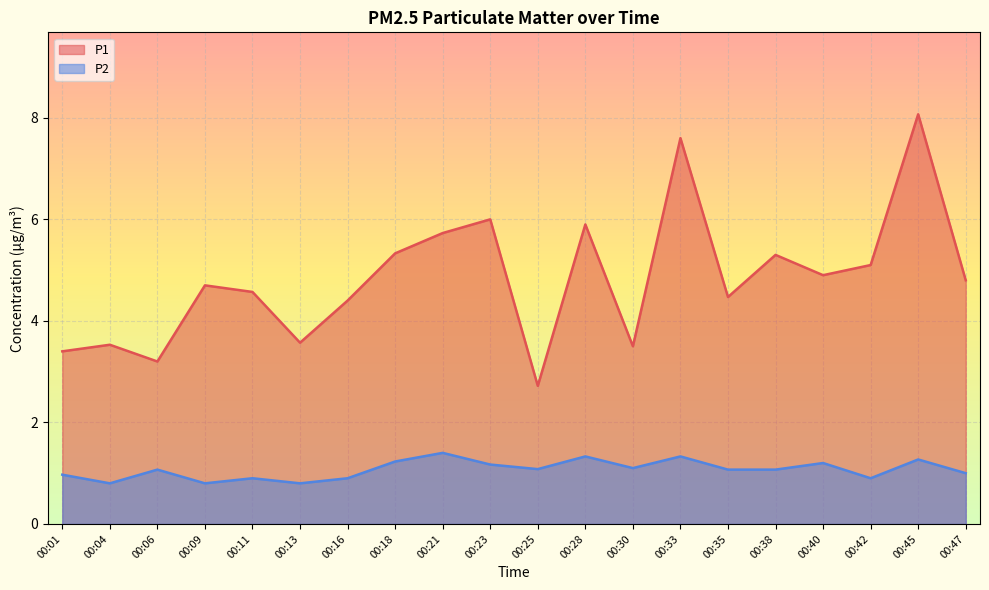

True or false: P2 has a value of 1.5 at 00:25.

False